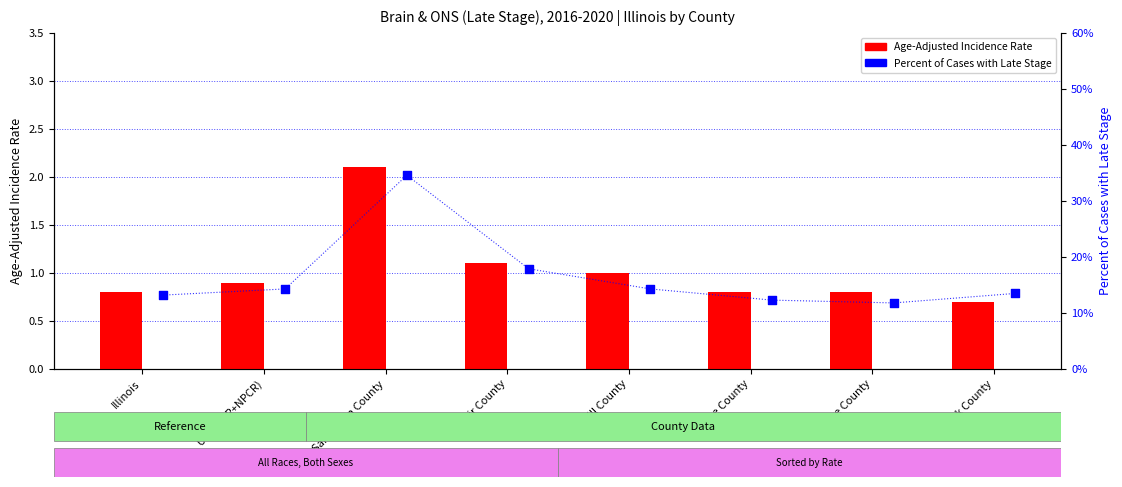

At which category is the sum across all series the highest?

Sangamon County